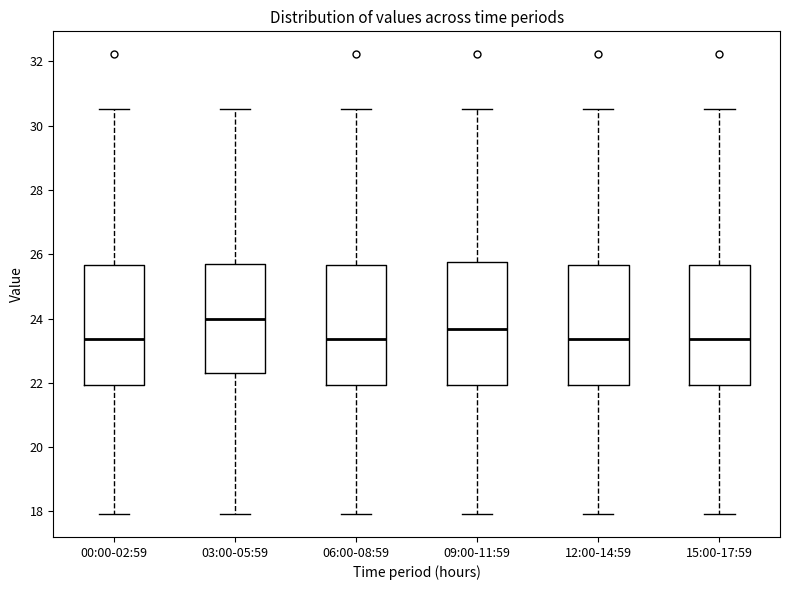

Reading left to right, read every box against the y-axis: the position of its median line, the range the box covers, and the ends of its whiskers. The values are not printed on the chart, so give them approximately, as read against the axis.

00:00-02:59: median 23.4, box 22.0 to 25.6, whiskers 18.0 to 30.6
03:00-05:59: median 24.0, box 22.2 to 25.8, whiskers 18.0 to 30.6
06:00-08:59: median 23.4, box 22.0 to 25.6, whiskers 18.0 to 30.6
09:00-11:59: median 23.6, box 22.0 to 25.8, whiskers 18.0 to 30.6
12:00-14:59: median 23.4, box 22.0 to 25.6, whiskers 18.0 to 30.6
15:00-17:59: median 23.4, box 22.0 to 25.6, whiskers 18.0 to 30.6